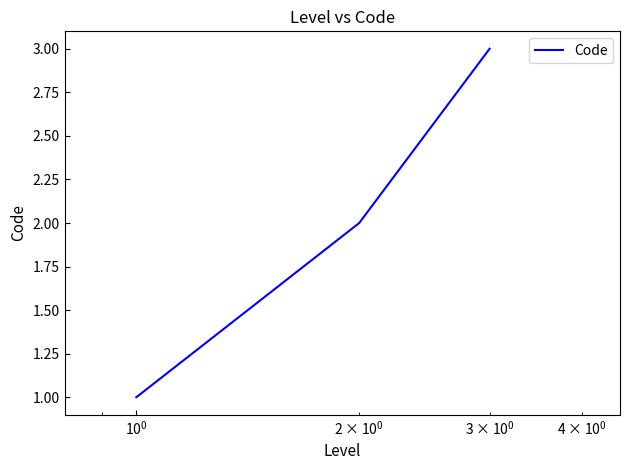

What is the greatest value displayed?

3